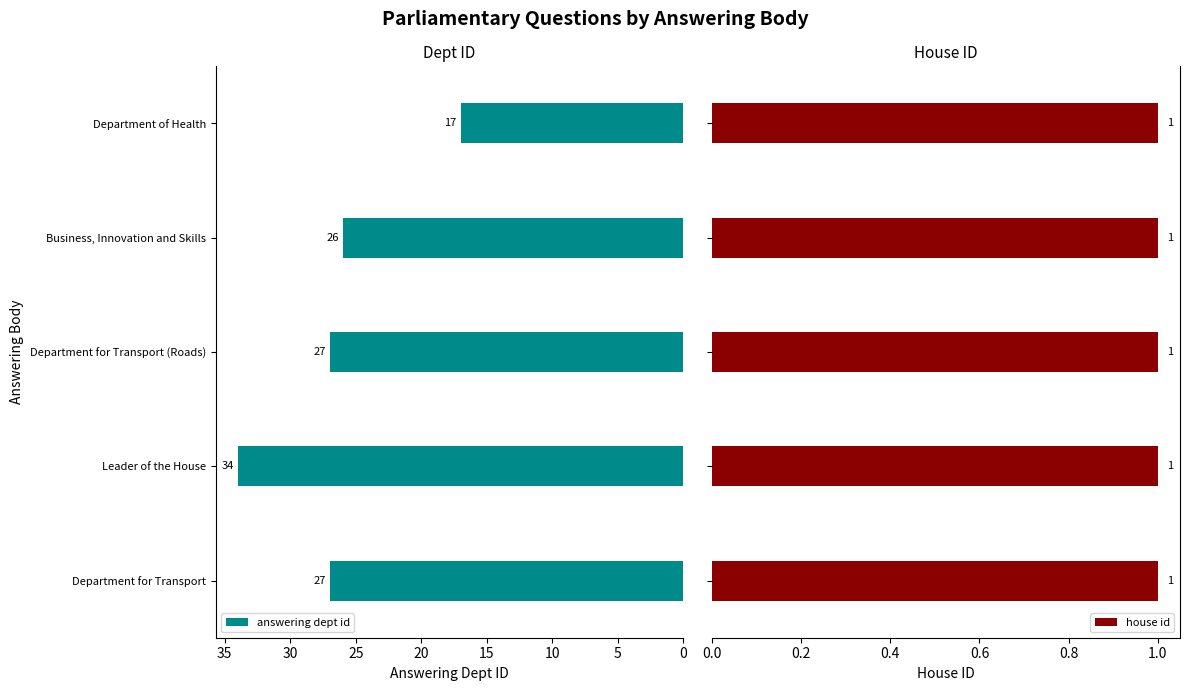

What value does the answering dept id series have at Leader of the House, to the nearest 5?

35